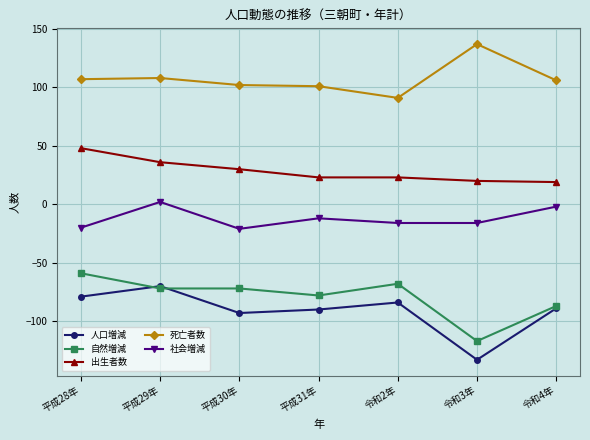

True or false: 自然増減 and 社会増減 intersect in this chart.

False